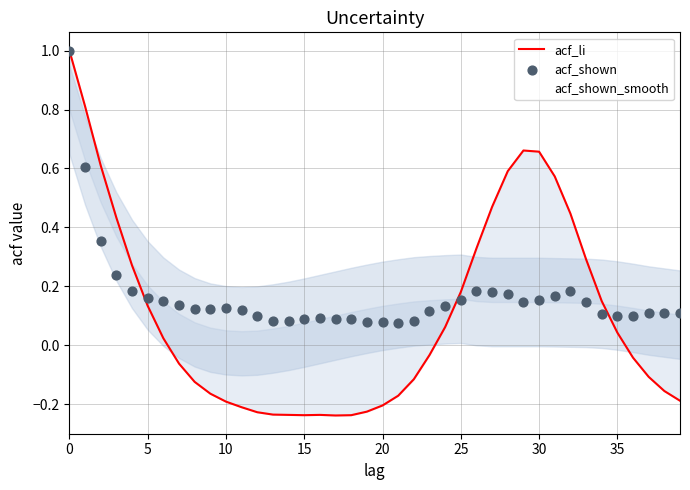

Which series has the largest total across all categories?

acf_shown_smooth